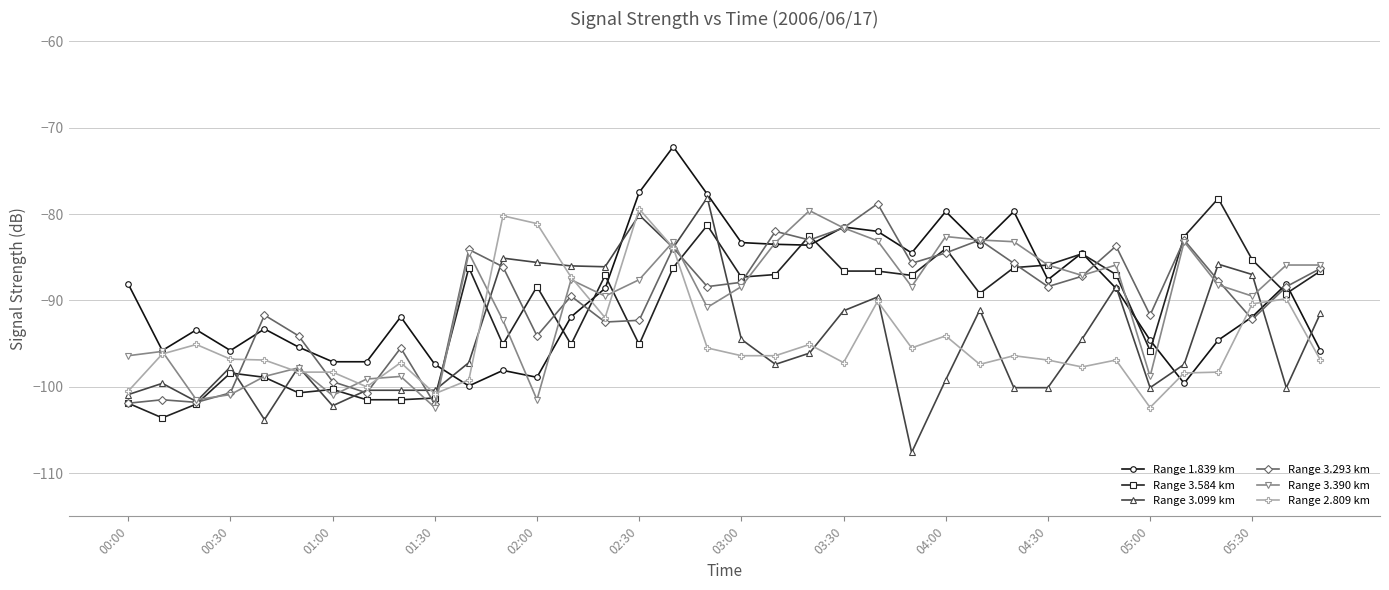

What is the greatest value displayed?

-72.2